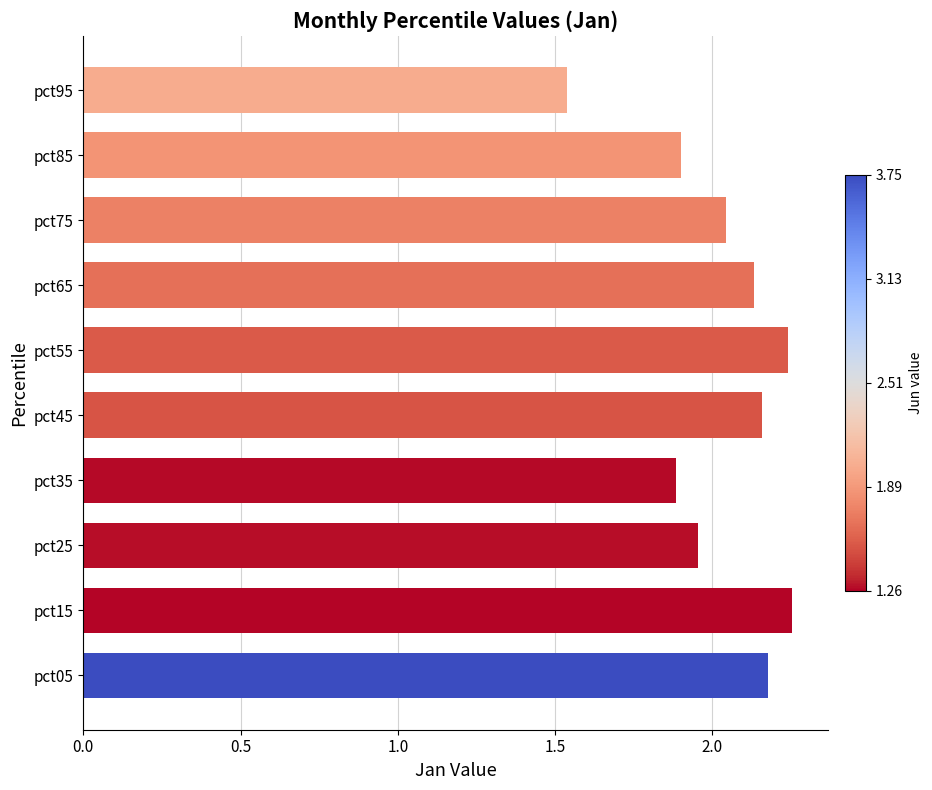

What is the difference between the second highest and second lowest values?

0.4